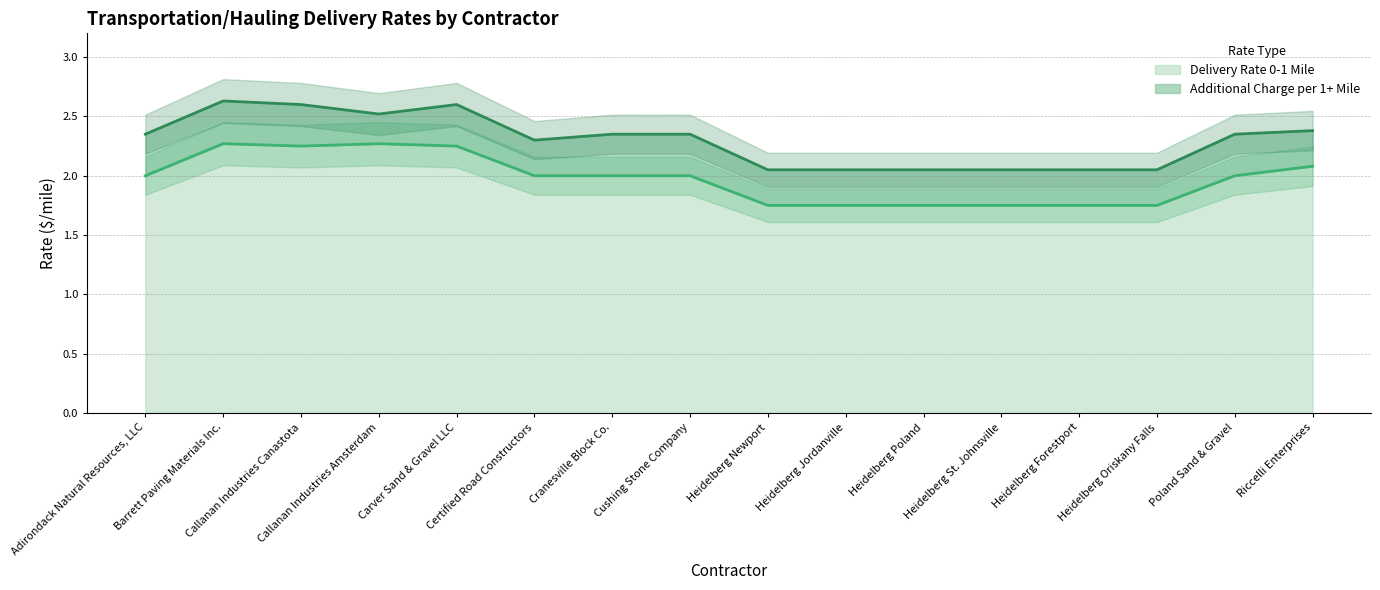

Reading left to right, what are all the values shown in this chart?

2.0	2.3	2.2	2.3	2.2	2.0	2.0	2.0	1.8	1.8	1.8	1.8	1.8	1.8	2.0	2.1